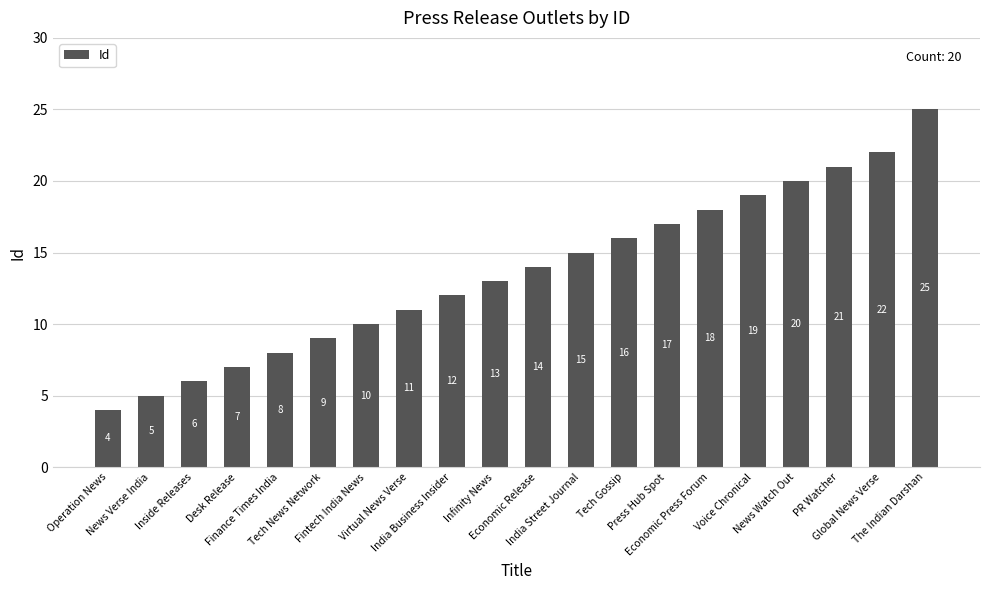

The value at Operation News is 2. True or false?

False